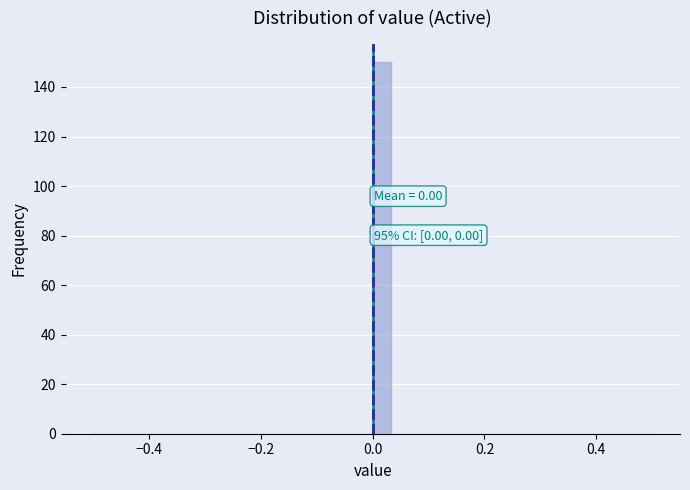

Read against the x-axis, roughly where is the centre of the tallest bar?

0.02